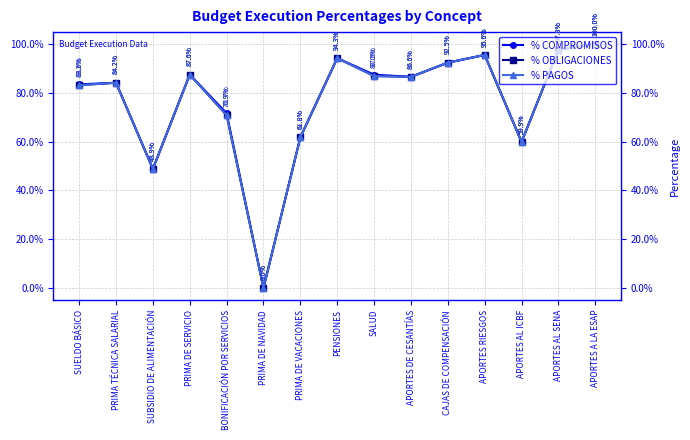

Rank the categories by % PAGOS value from highest to lowest.

APORTES A LA ESAP, APORTES AL SENA, APORTES RIESGOS, PENSIONES, CAJAS DE COMPENSACIÓN, PRIMA DE SERVICIO, SALUD, APORTES DE CESANTÍAS, PRIMA TÉCNICA SALARIAL, SUELDO BÁSICO, BONIFICACIÓN POR SERVICIOS, PRIMA DE VACACIONES, APORTES AL ICBF, SUBSIDIO DE ALIMENTACIÓN, PRIMA DE NAVIDAD